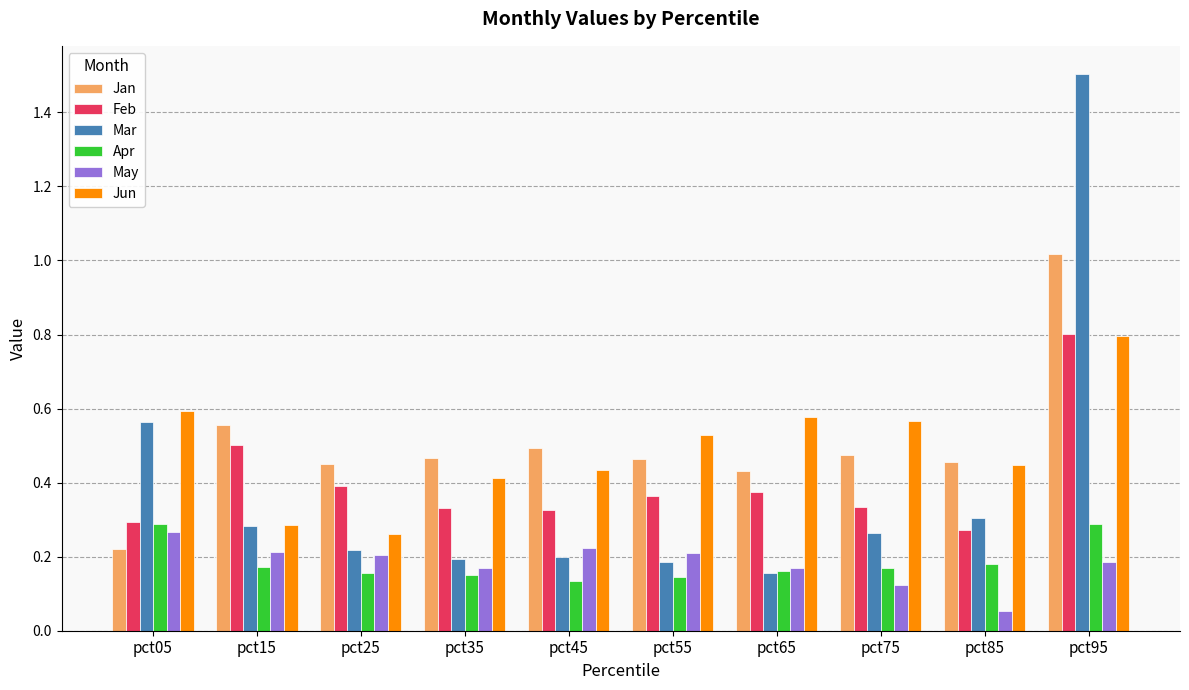

What is the sum of all Apr values?

1.8